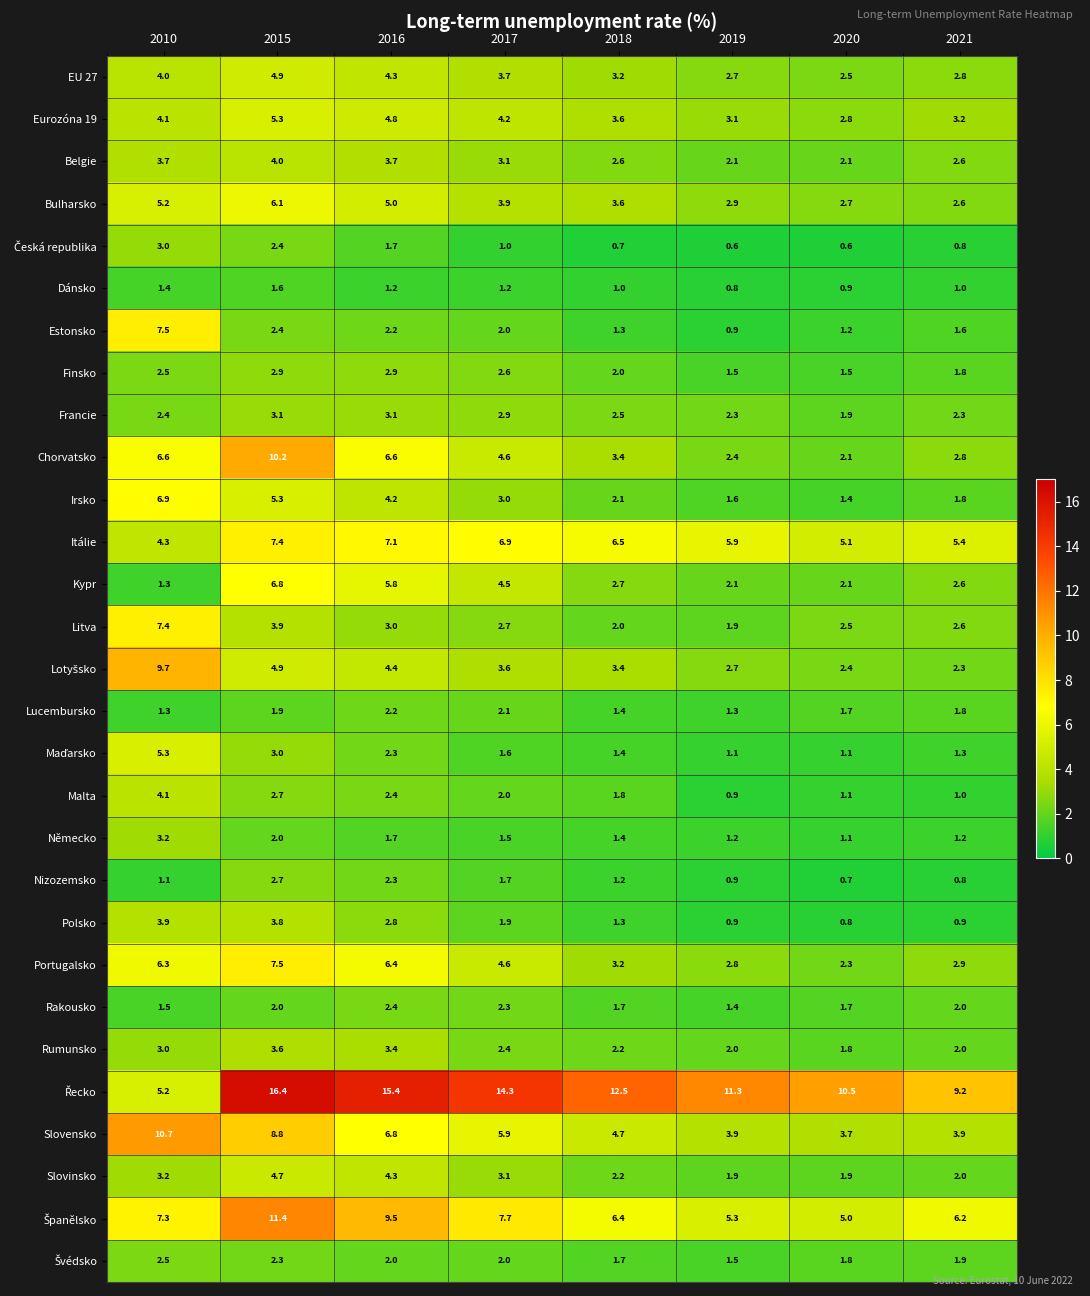

List the labels in order of Itálie value, smallest first.

2010, 2020, 2021, 2019, 2018, 2017, 2016, 2015